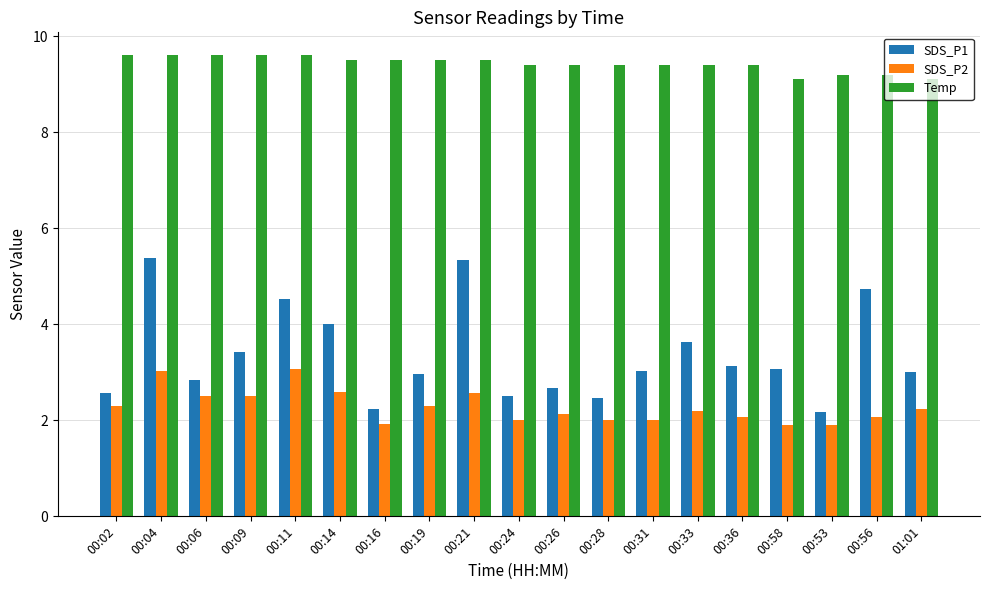

What is the difference between the SDS_P1 values at 00:04 and 00:36?

2.2